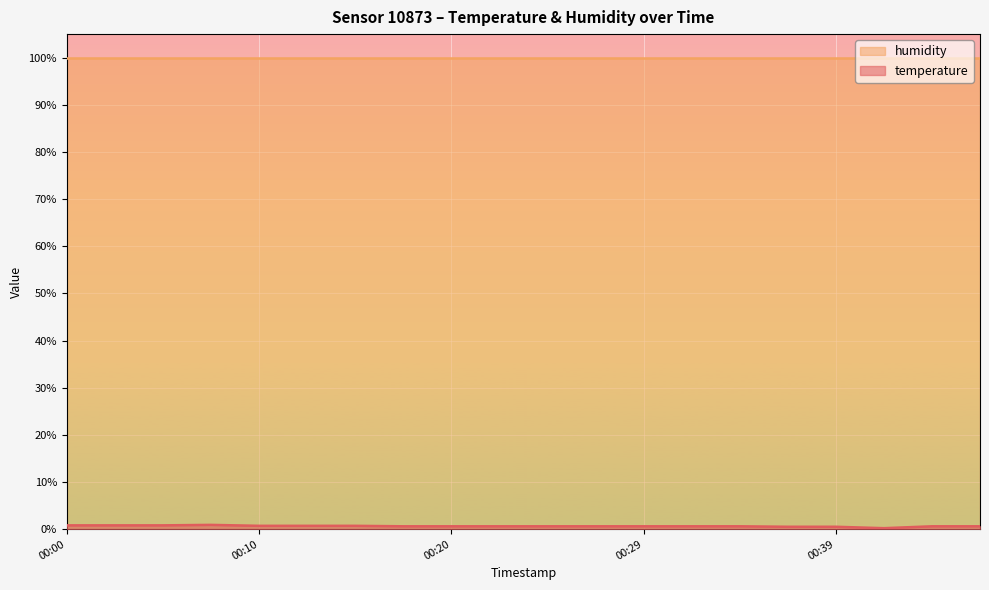

Reading right to left, transcribe all the data shown in this chart.

0.6	0.6	0.2	0.5	0.5	0.6	0.6	0.6	0.6	0.6	0.6	0.6	0.6	0.7	0.7	0.7	0.9	0.8	0.8	0.8